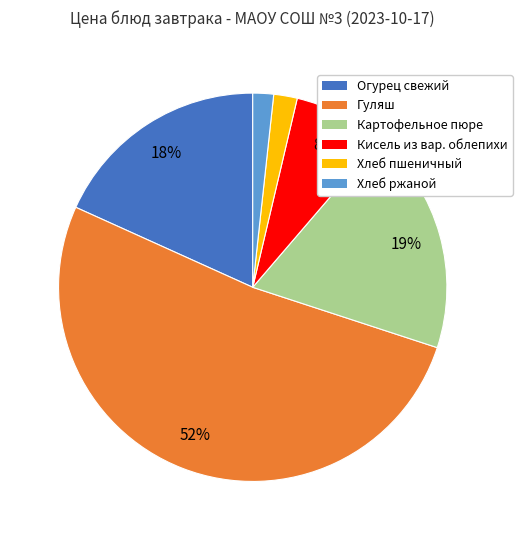

Between Гуляш and Хлеб пшеничный, which is larger?

Гуляш